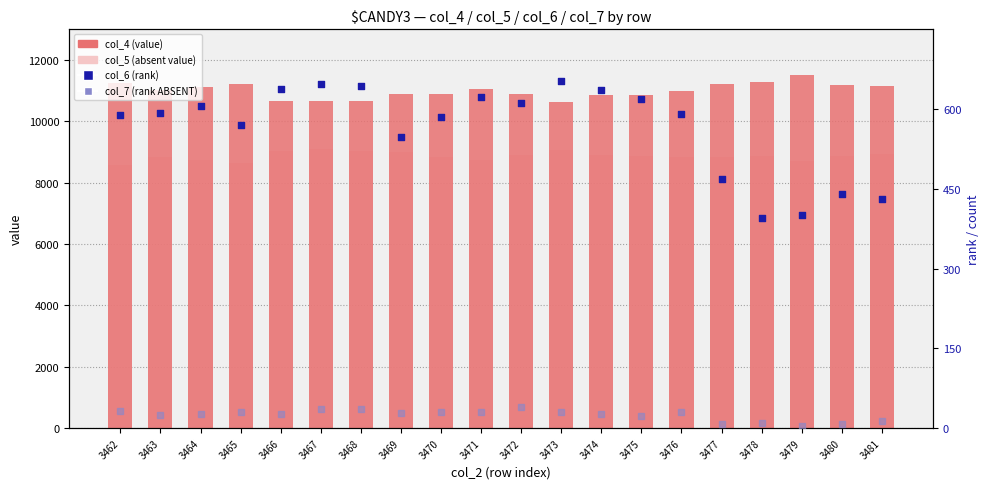

Which series has the widest spread of Y values?

col_4 (value)